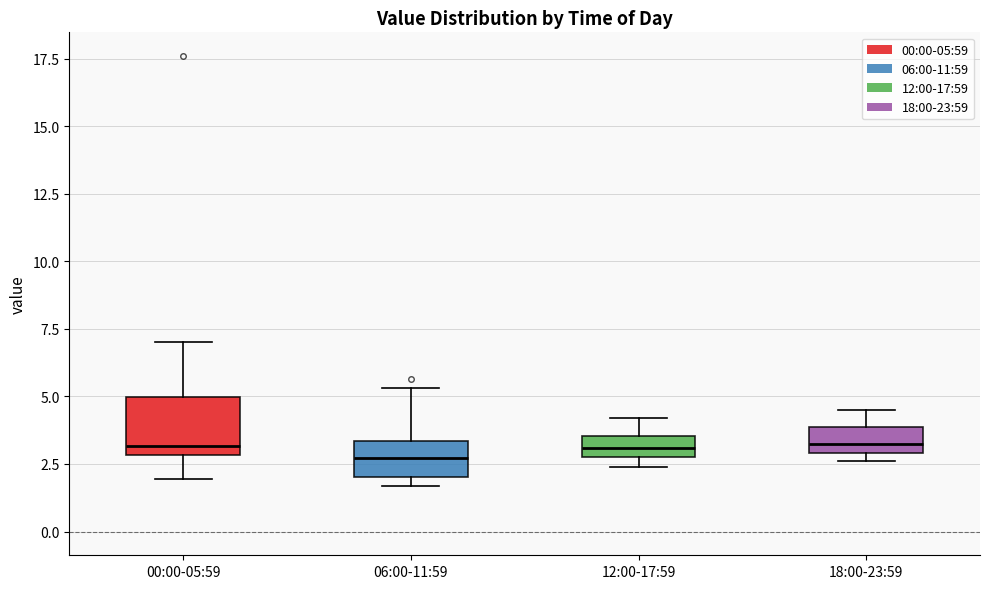

Reading left to right, transcribe this box plot: for each box, give where its median line is, the range the box spans, and where its two whiskers end, as read against the y-axis. The values are not printed on the chart, so give them approximately, as read against the axis.

00:00-05:59: median 3.0 (just above the box's lower edge), box 3.0 to 5.0, whiskers 2.0 to 7.0
06:00-11:59: median 2.5, box 2.0 to 3.5, whiskers 1.5 to 5.5
12:00-17:59: median 3.0 (inside the box), box 3.0 to 3.5, whiskers 2.5 to 4.0
18:00-23:59: median 3.5, box 3.0 to 4.0, whiskers 2.5 to 4.5